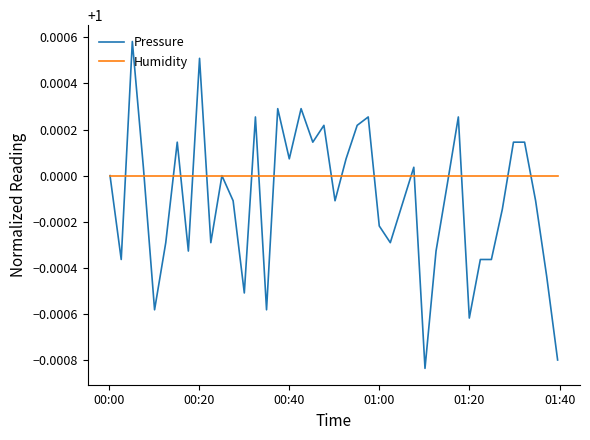

Rank the series by their average value, from lowest to highest.

Pressure, Humidity